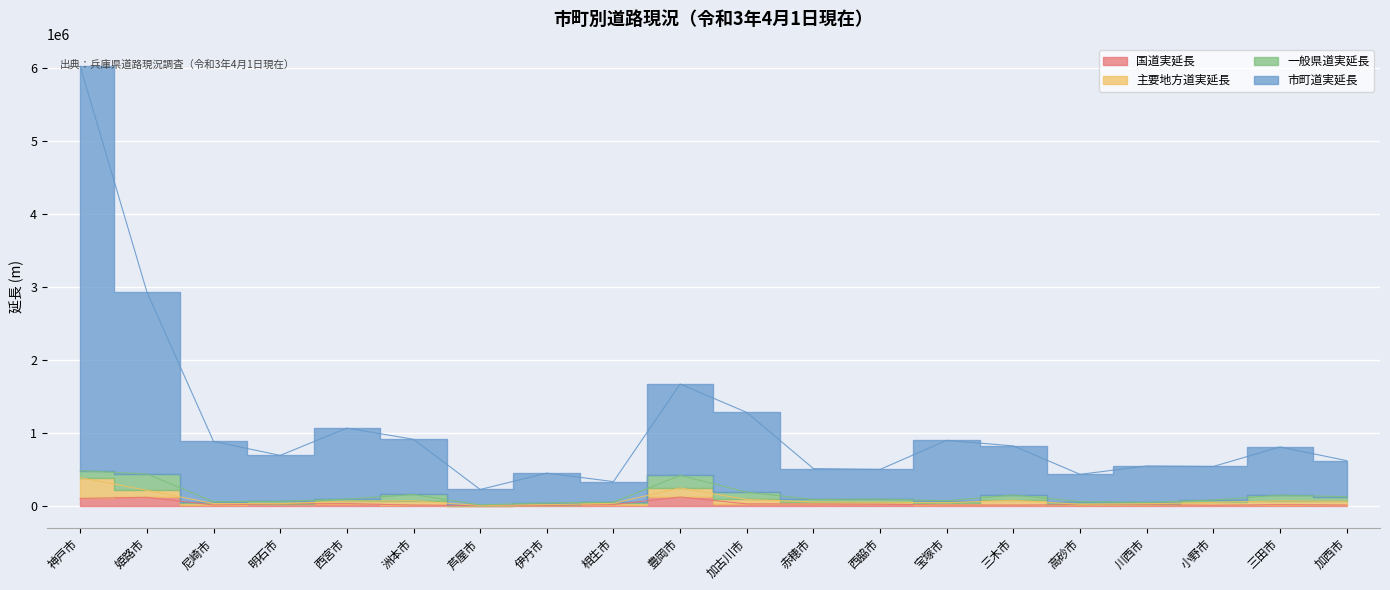

How many interior local peaks does the 国道実延長 series have?

5